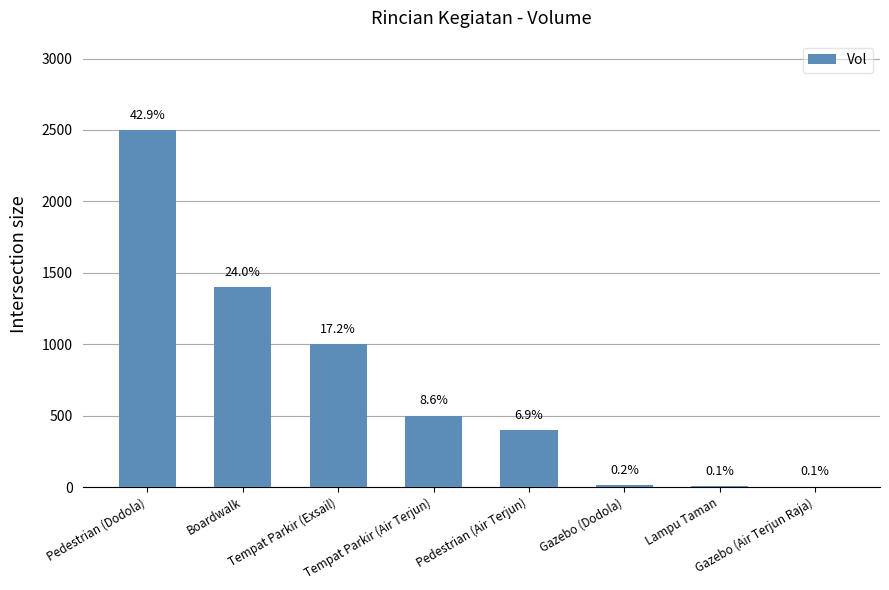

What is the label of the 6th bar from the left?

Gazebo (Dodola)